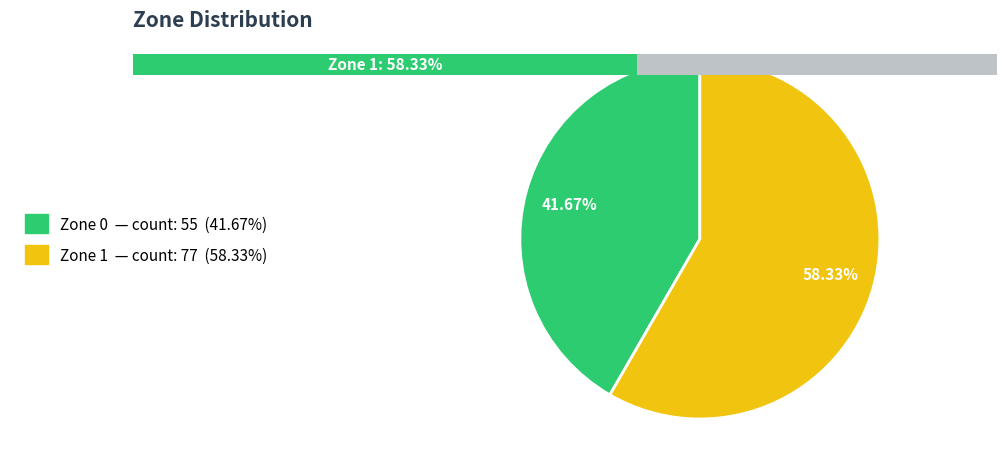

What is the total percentage of Zone 1 and Zone 0?

100.0%